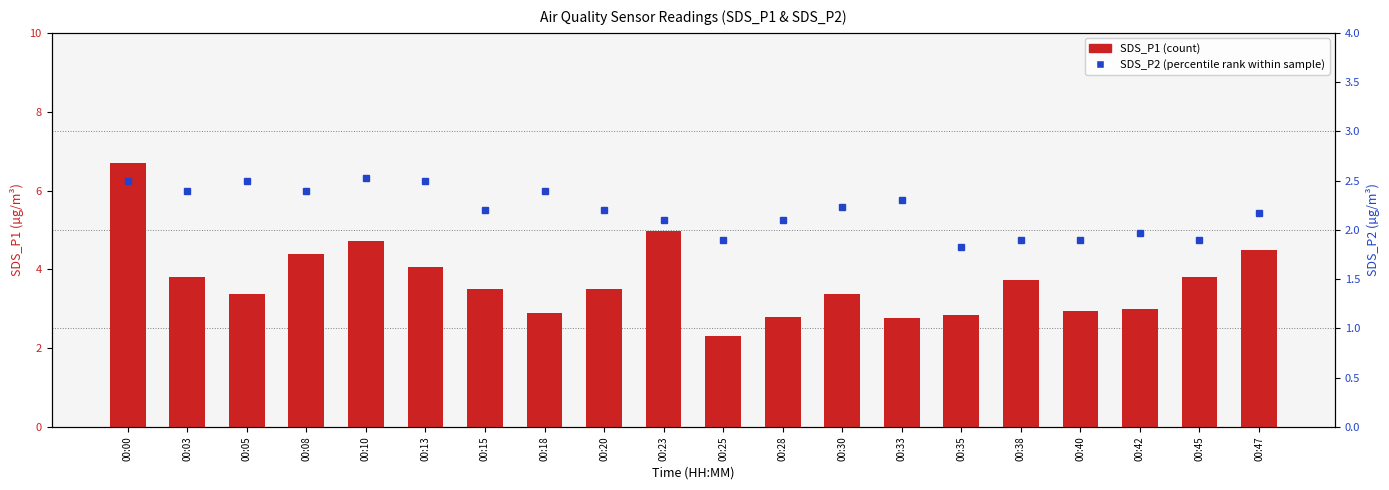

What is the difference between the second highest and second lowest values in the SDS_P2 series?

0.6